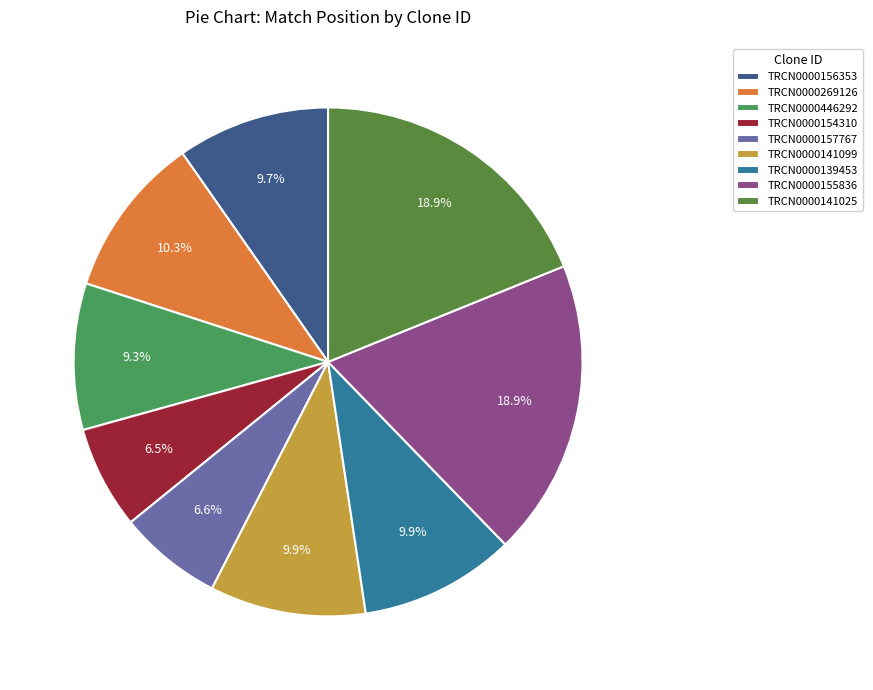

Which has a higher value, TRCN0000156353 or TRCN0000269126?

TRCN0000269126